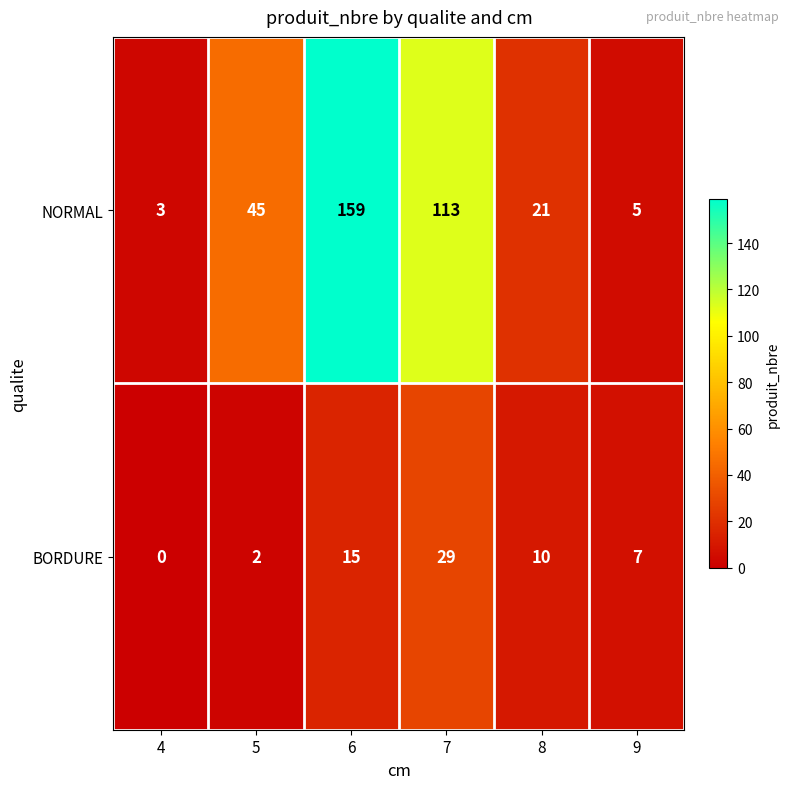

Count the number of data series in this chart.

2